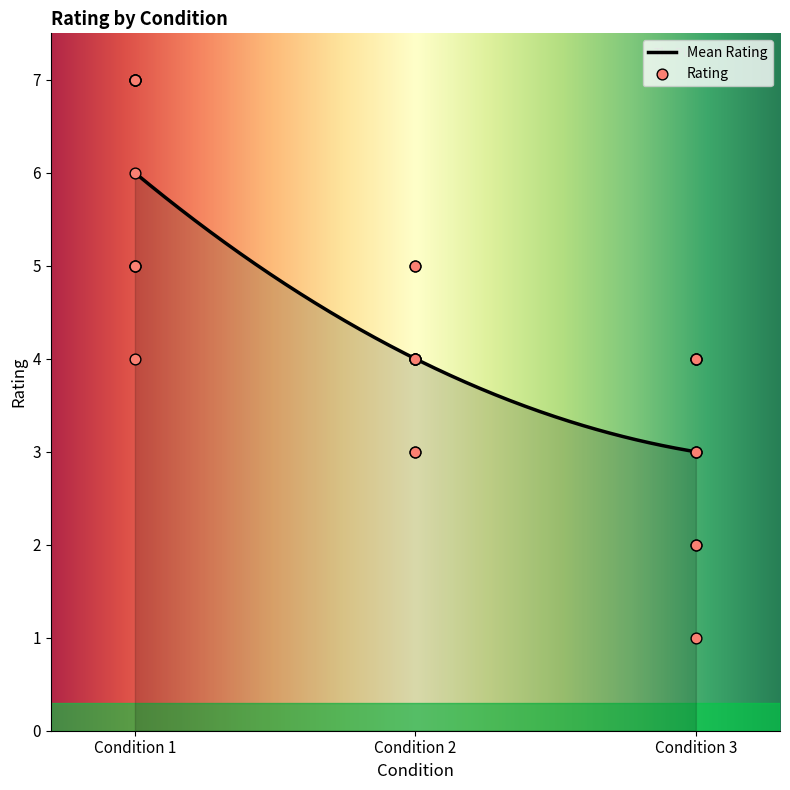

Between Condition 2 and Condition 2, which is larger?

Condition 2